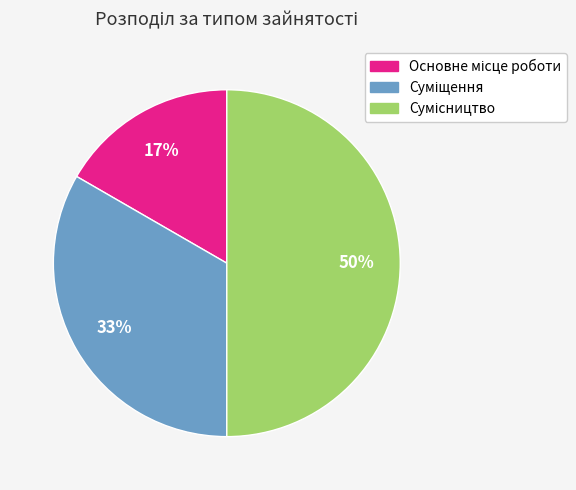

To the nearest percent, what is the difference between the largest and smallest slice percentages?

33%